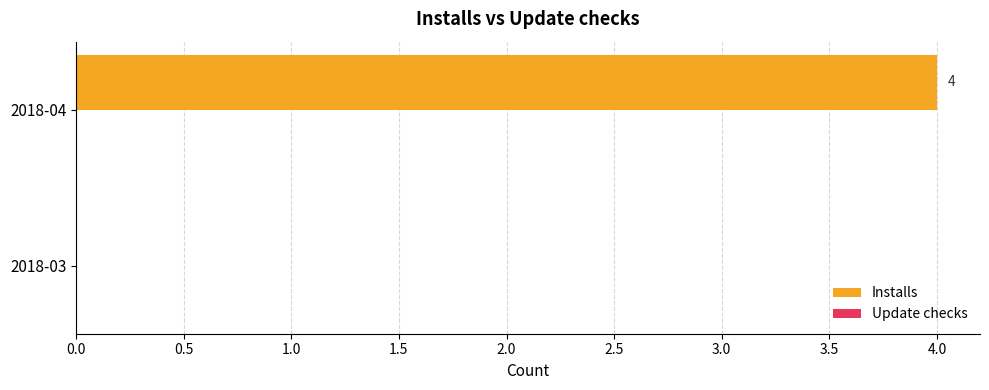

At which label is the value closest to 2?

2018-03